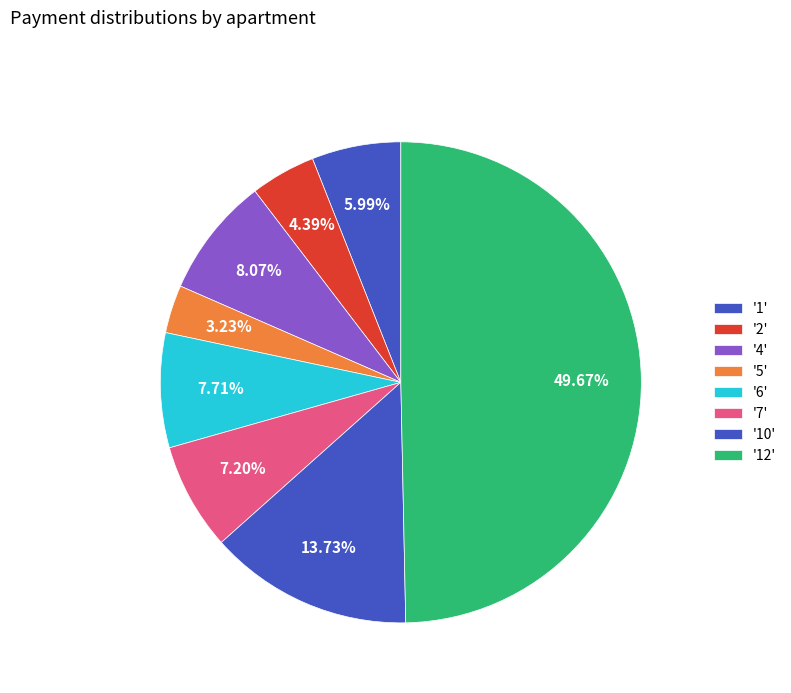

What is the smallest slice in the pie chart?

3